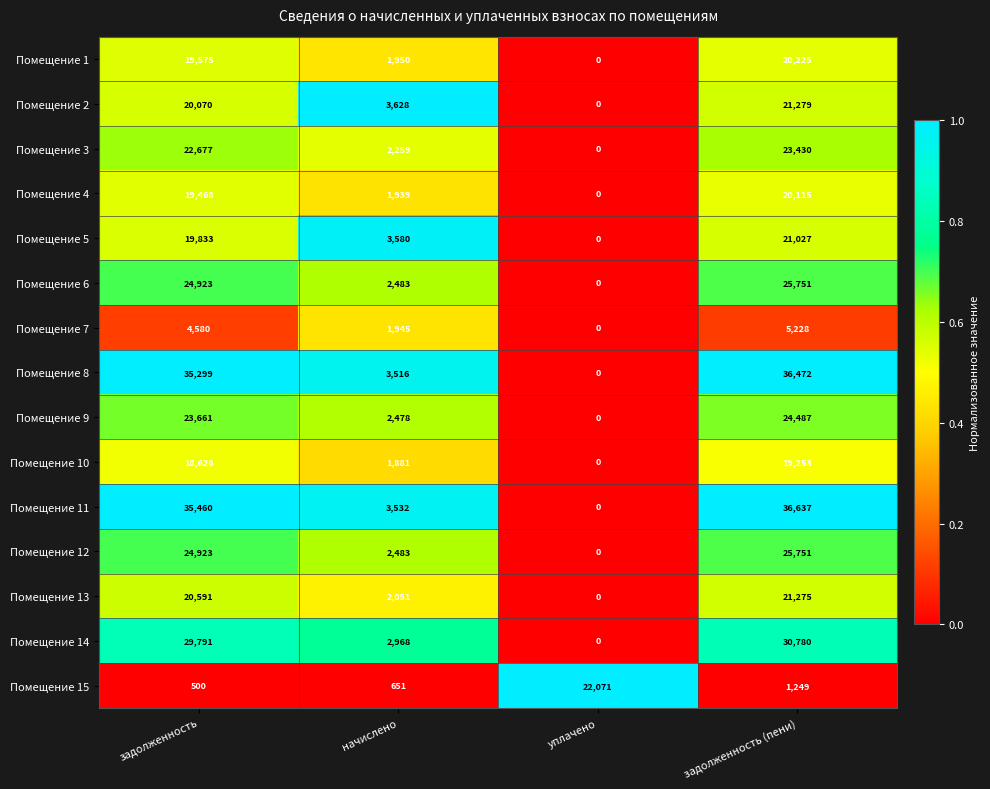

Between задолженность and задолженность (пени), which series saw the biggest shift?

Помещение 2